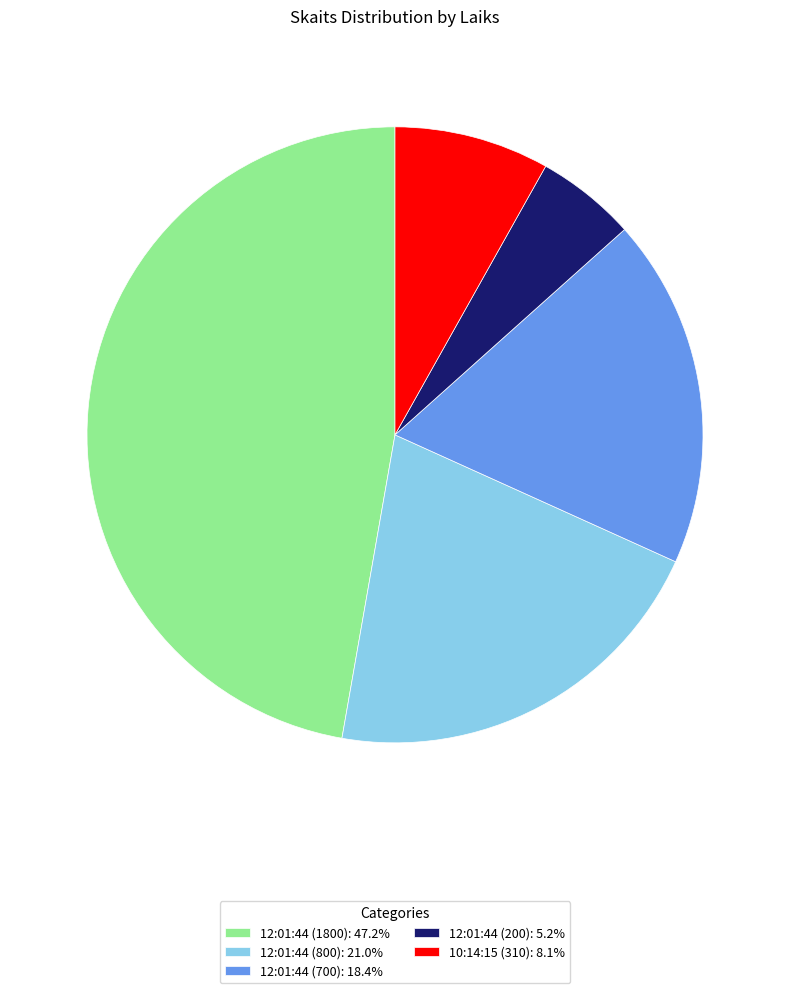

Combined, do 12:01:44 (200): 5.2% and 12:01:44 (1800): 47.2% account for over 50%?

Yes